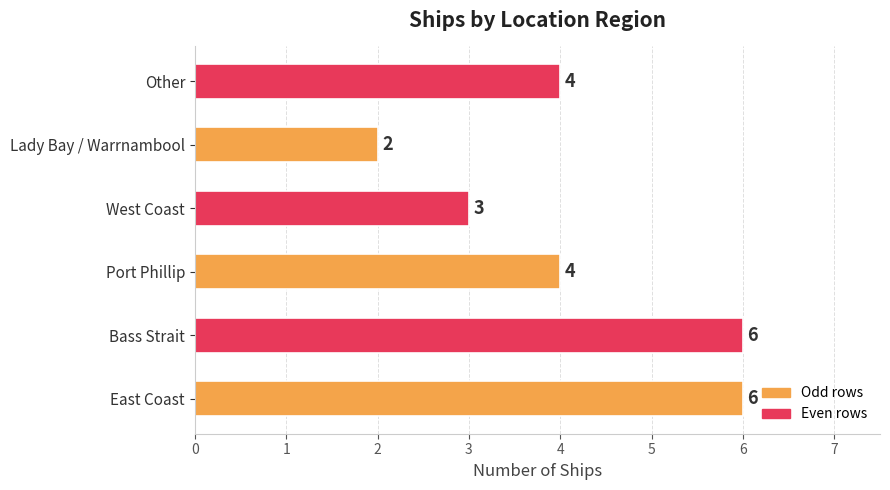

How many values are between 3 and 6?

5